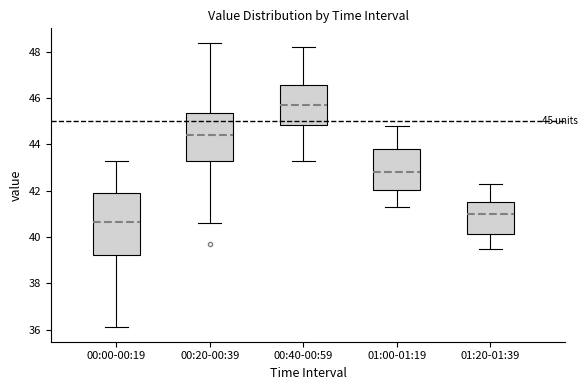

Which box's median line is the highest?

00:40-00:59